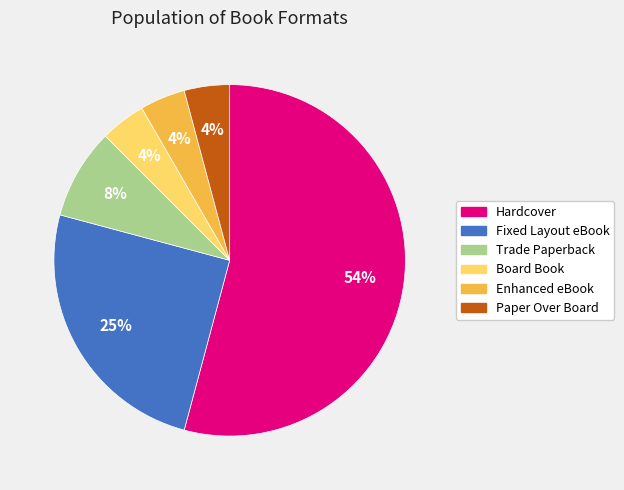

Which category has the biggest portion of the pie?

Hardcover